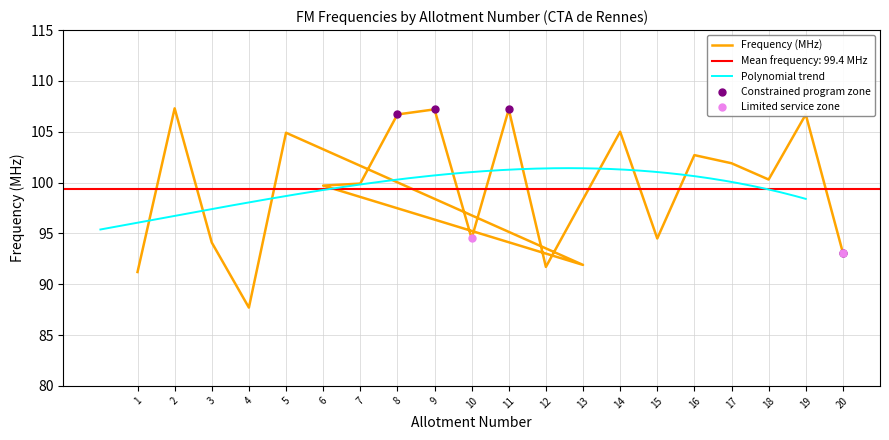

What is the ratio of the value at 11 to the value at 10?

1.1